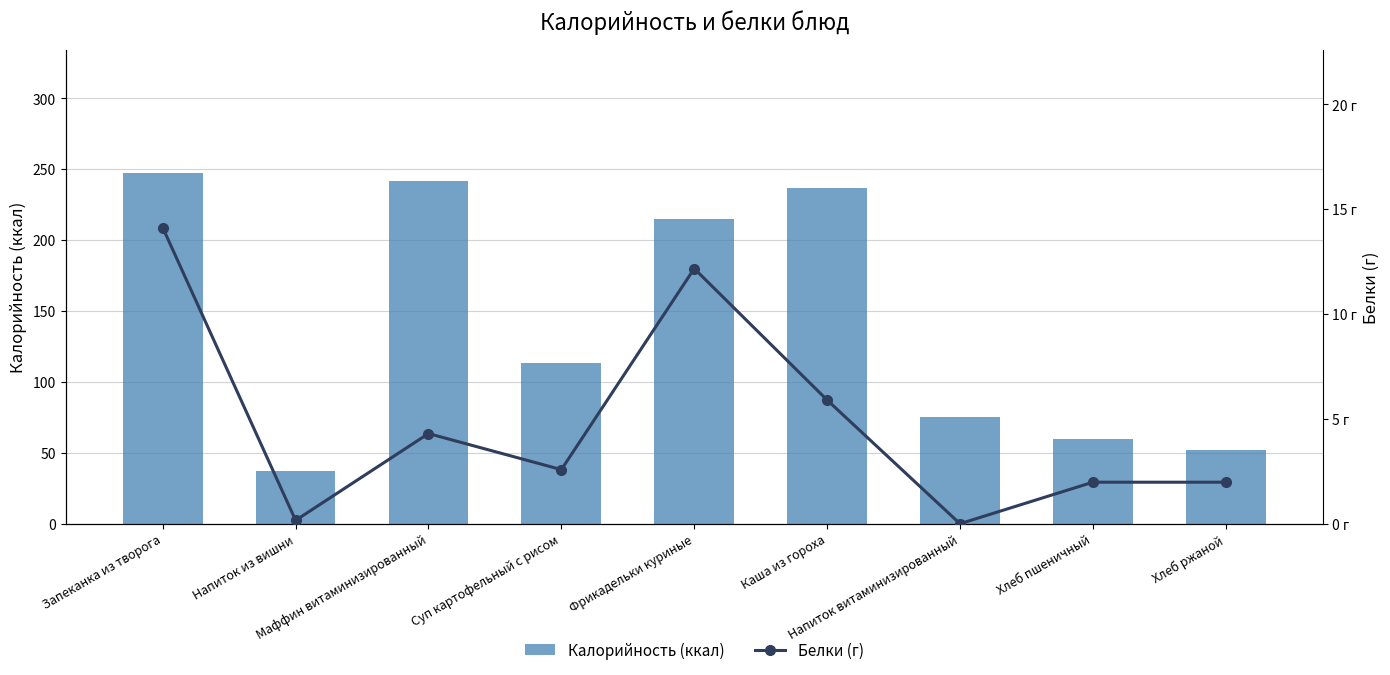

At which label does Калорийность (ккал) reach its peak?

Запеканка из творога